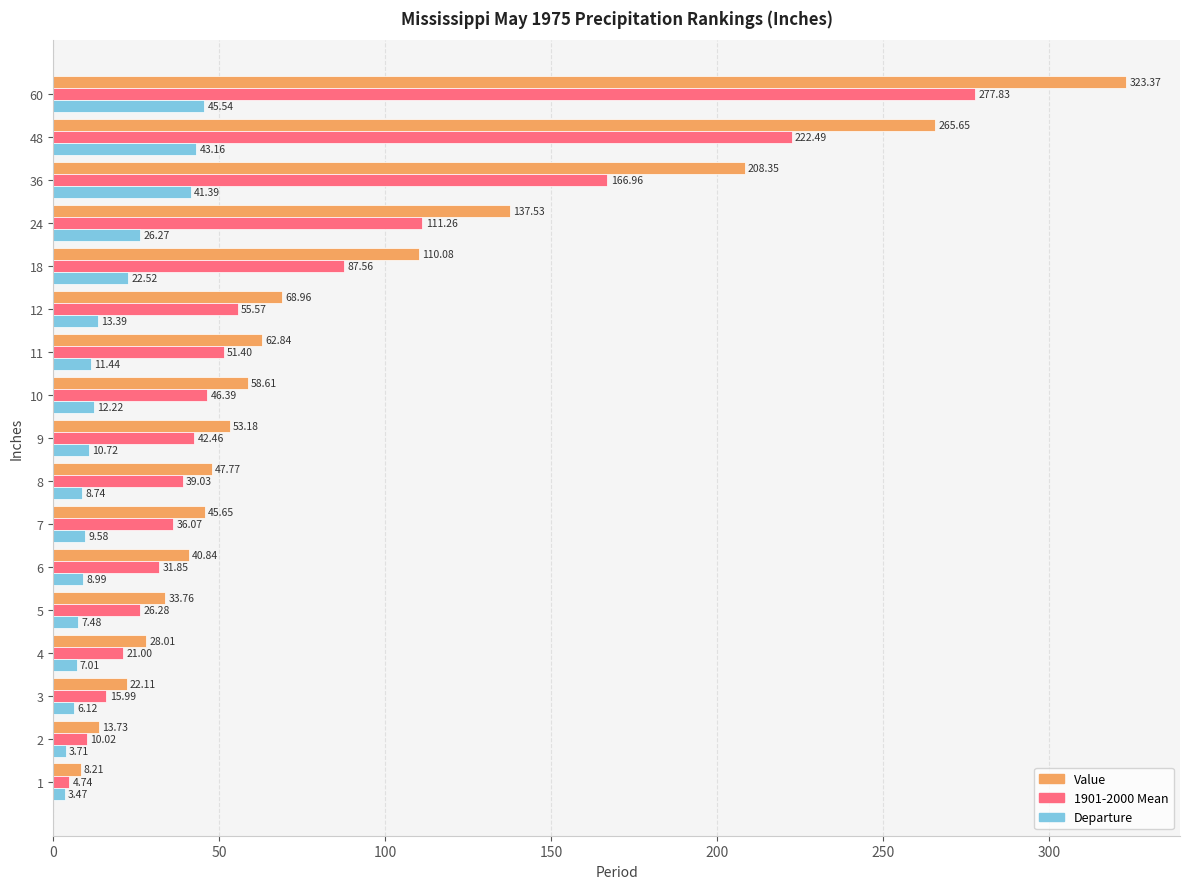

What is the highest value of the Value series?

323.4